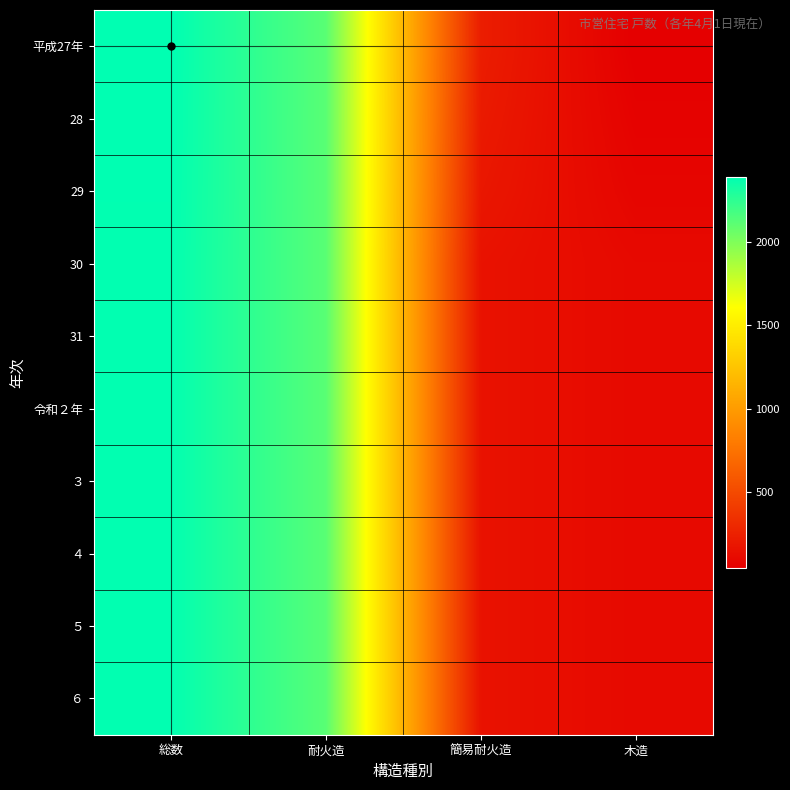

How many distinct data groups are displayed?

10